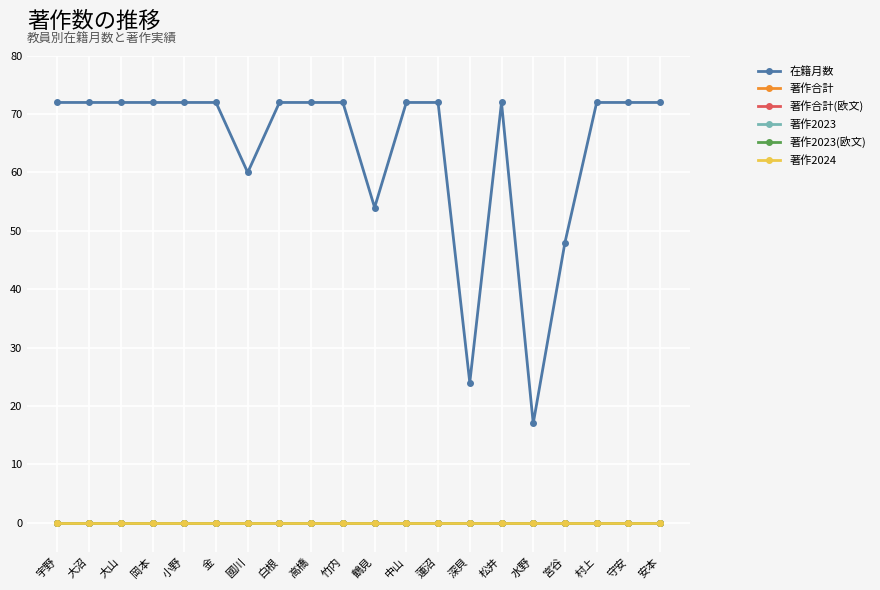

Does the chart display data point markers on the line(s)?

Yes